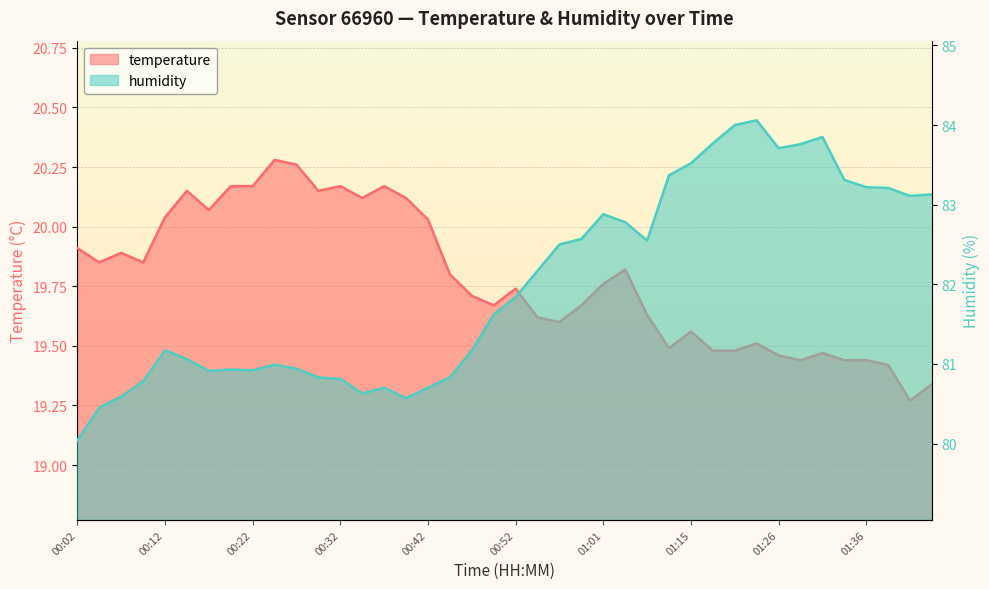

What is the difference between the highest and lowest values at 00:42?

60.7